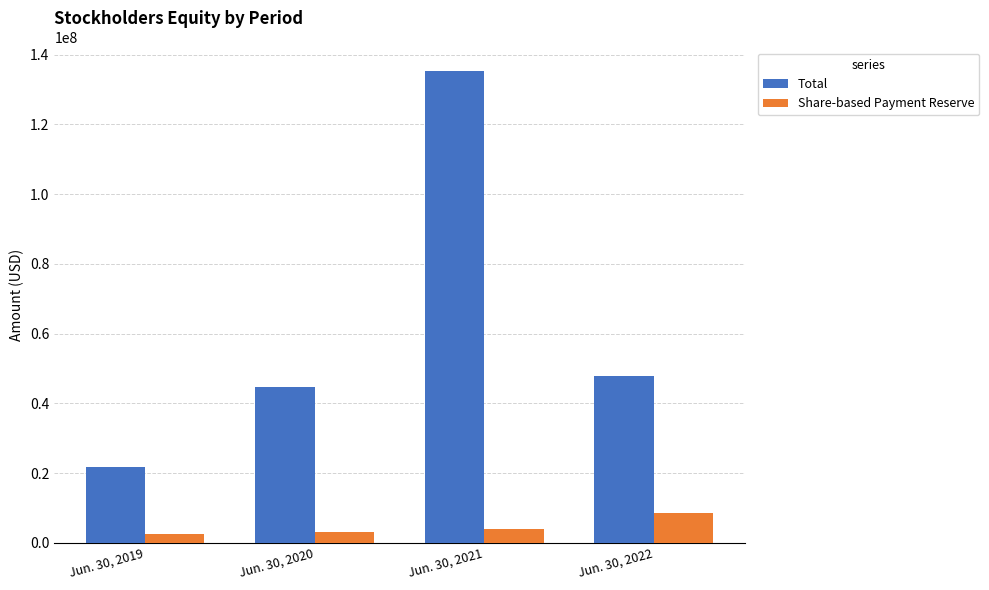

Rank the series at Jun. 30, 2020 from lowest to highest value.

Share-based Payment Reserve, Total